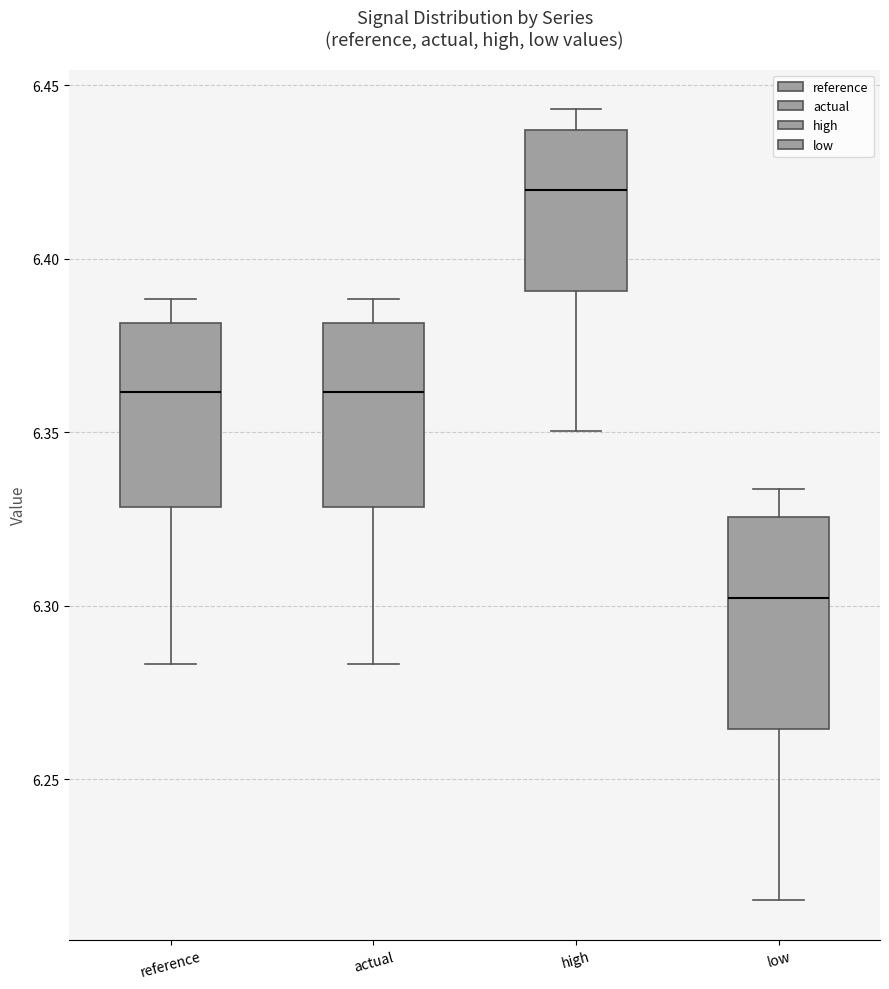

Comparing the boxes themselves (not the whiskers), which one is the tallest?

low